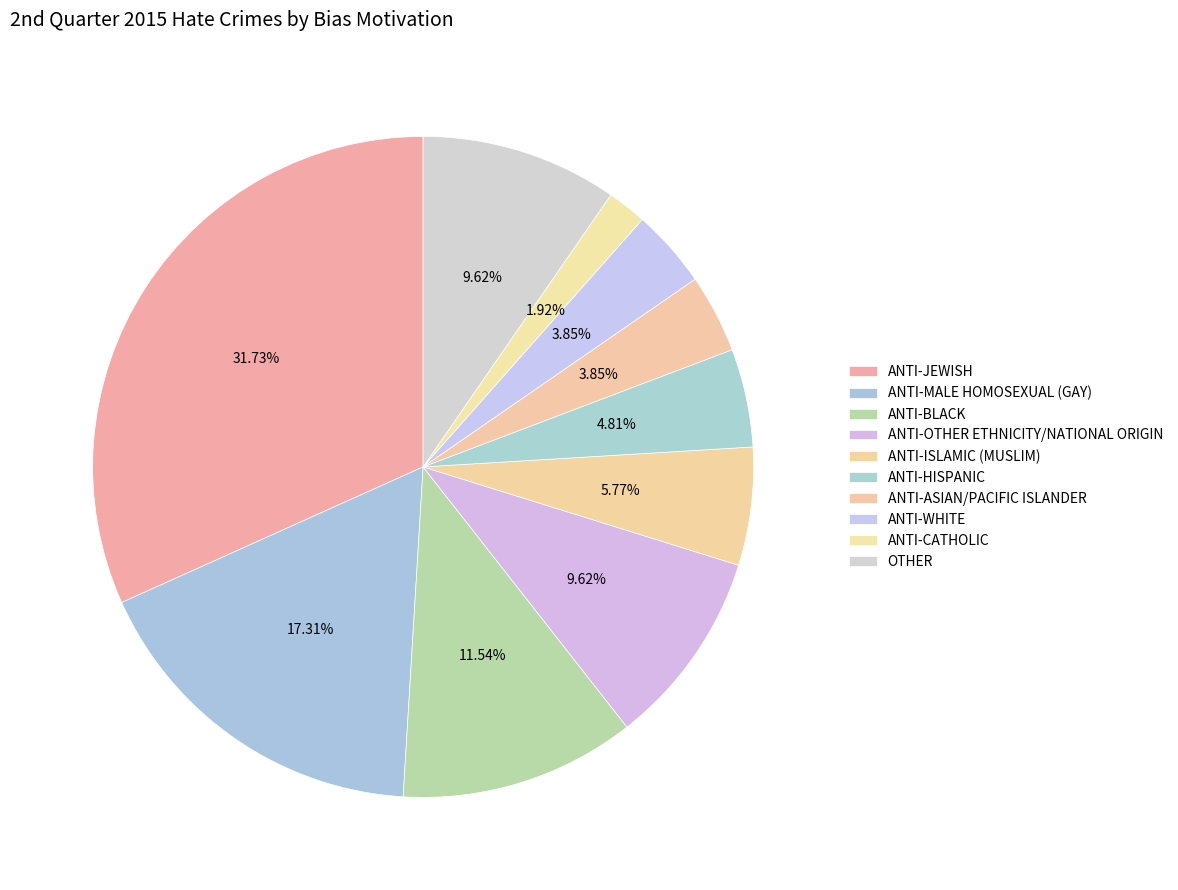

The ANTI-ISLAMIC (MUSLIM) slice represents 20% of the pie. True or false?

False